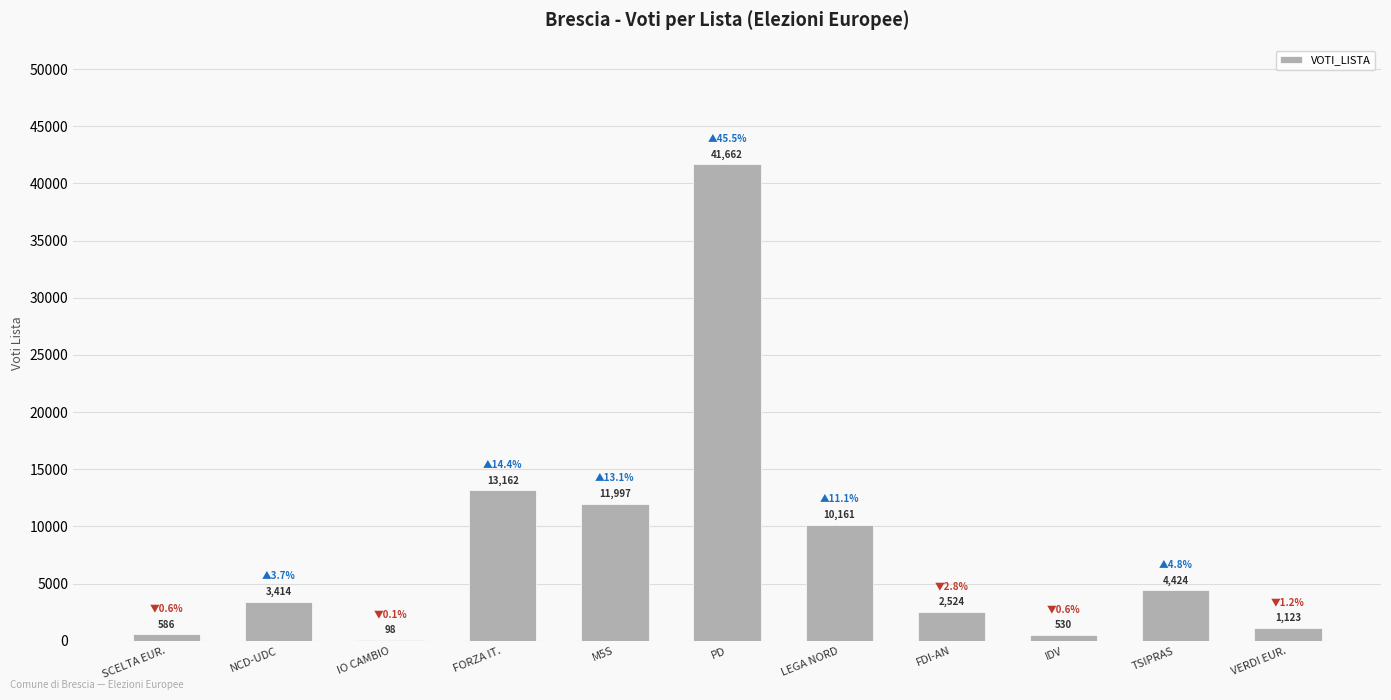

What is the greatest value displayed?

41662